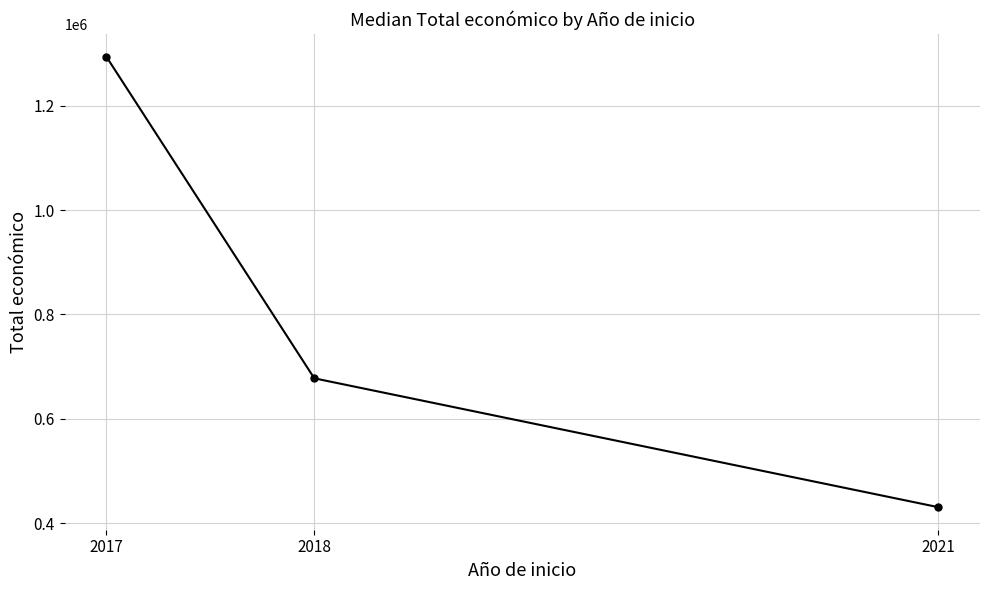

What is the difference between the values at 2021 and 2018?

247014.0